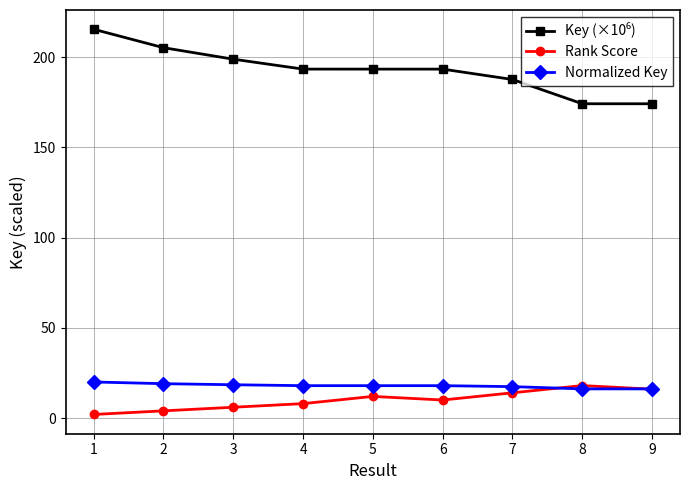

What is the total value across all series at 6?

221.3